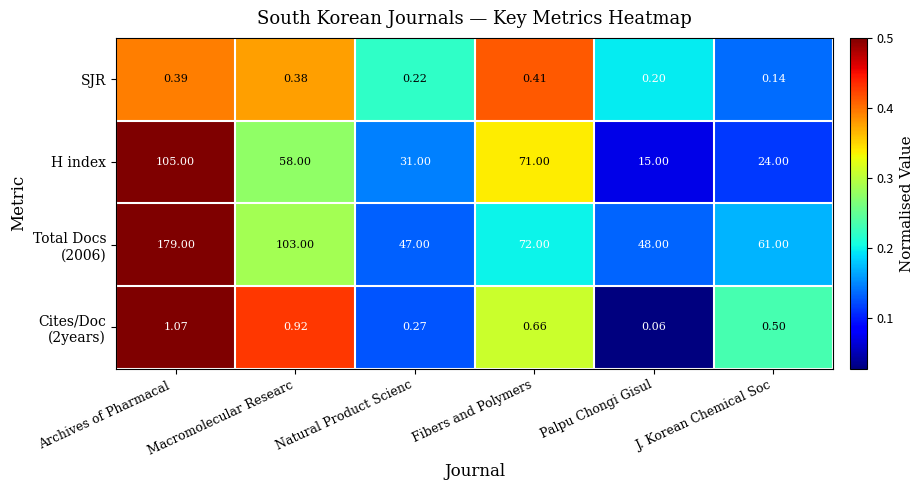

Rank the categories by H index value from lowest to highest.

Palpu Chongi Gisul, J. Korean Chemical Soc, Natural Product Scienc, Macromolecular Researc, Fibers and Polymers, Archives of Pharmacal 